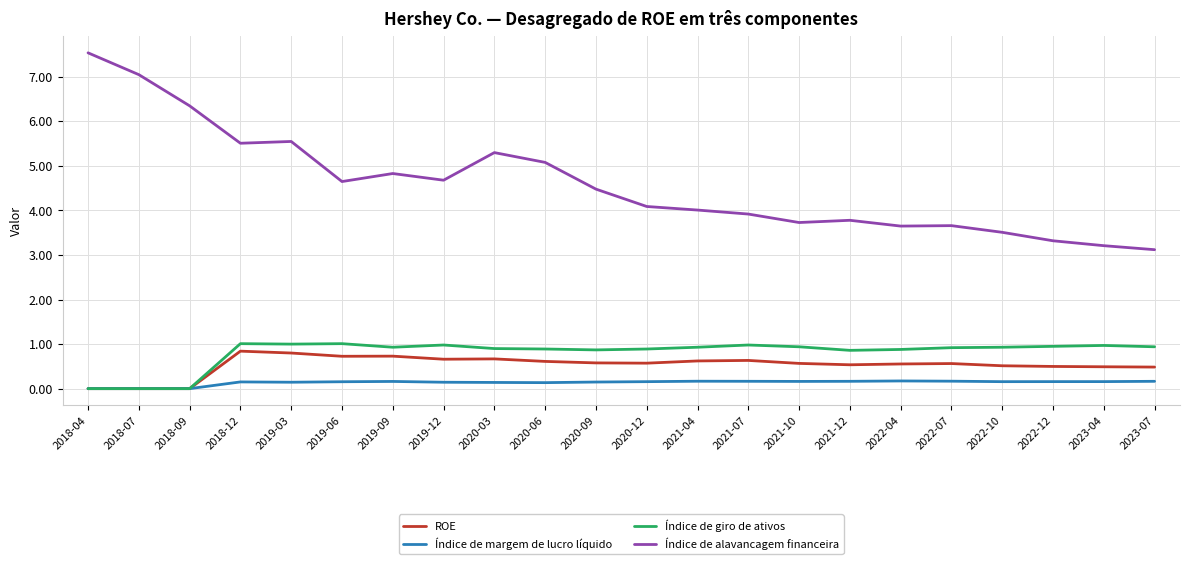

Is this an area chart (filled region under the line)?

No